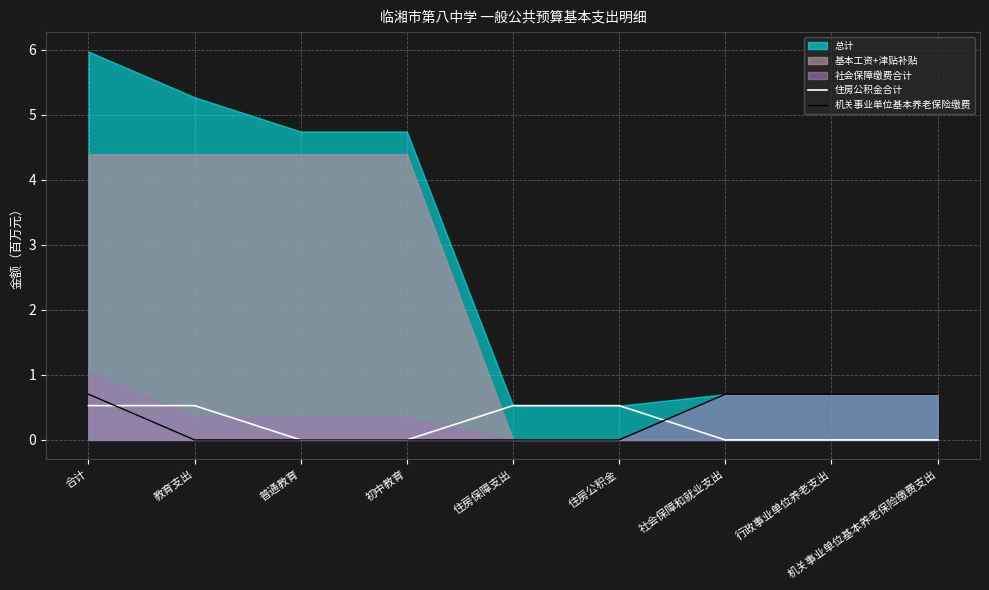

The 机关事业单位基本养老保险缴费 series shows 0.7 at 合计. True or false?

True